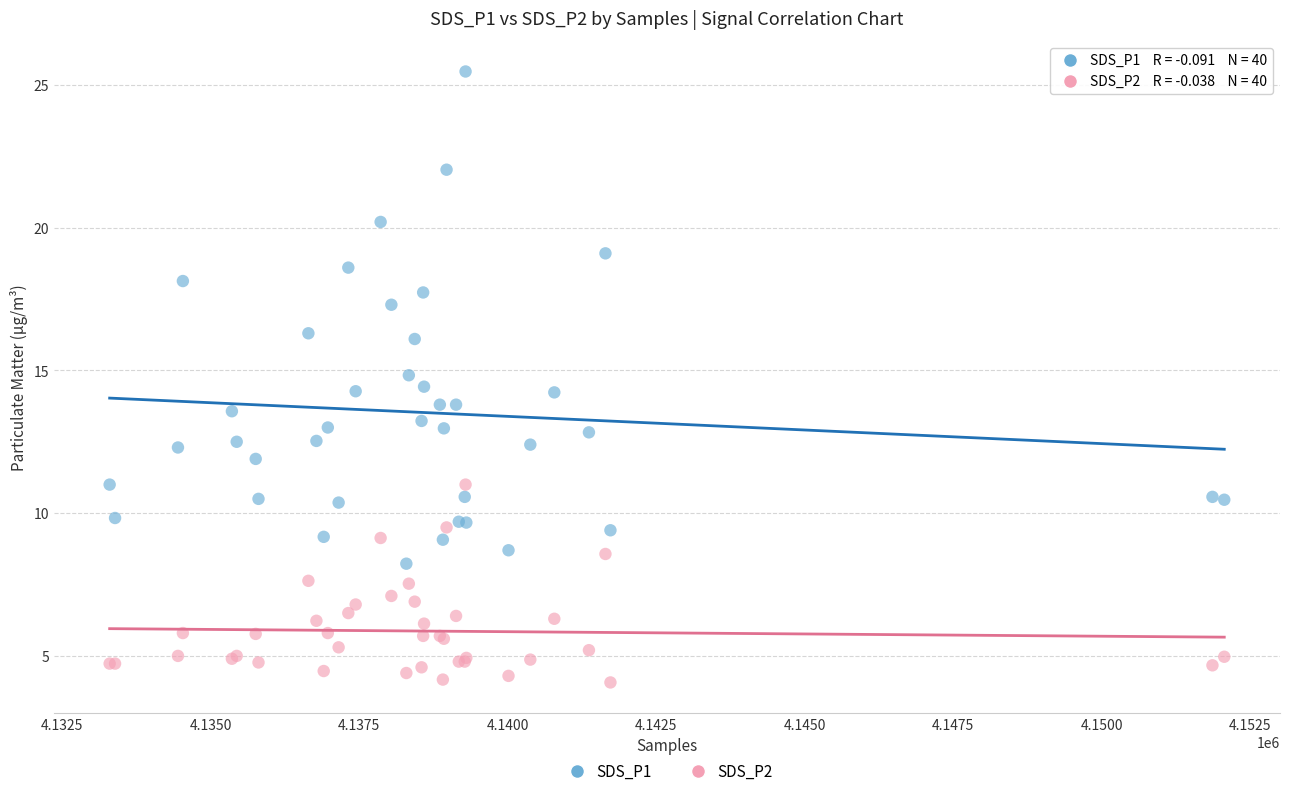

Which series has the largest Y range (max minus min)?

SDS_P1